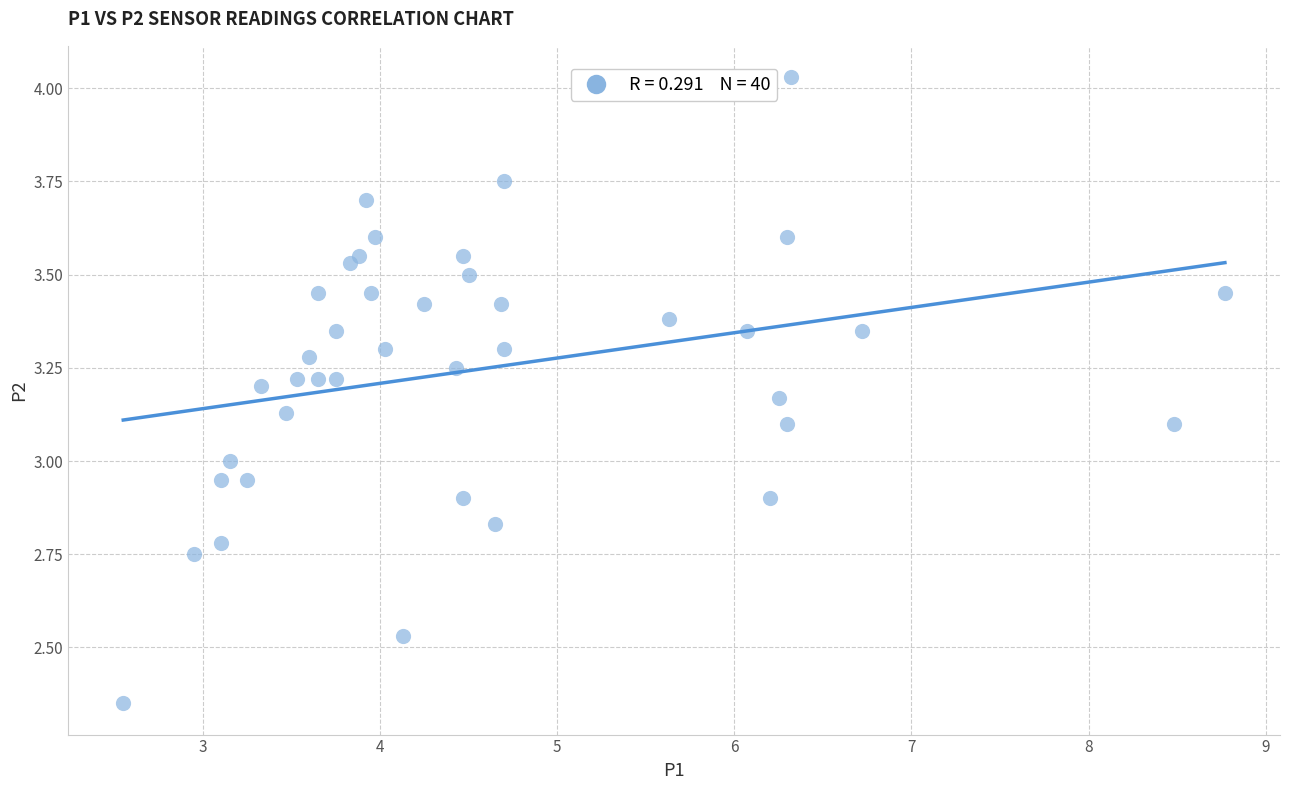

What is the range of X values (max minus min)?

6.2